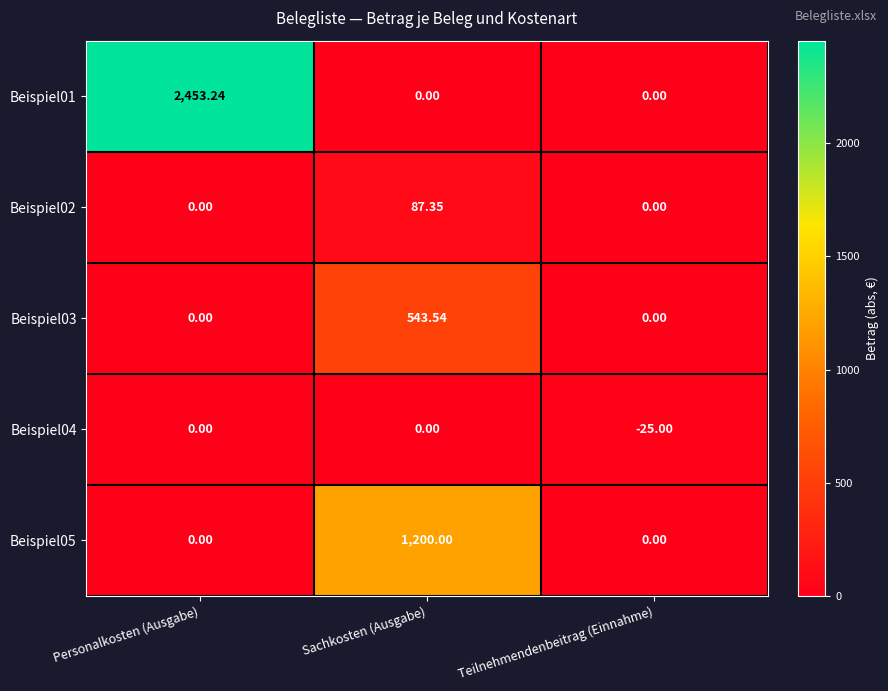

Between Personalkosten (Ausgabe) and Teilnehmendenbeitrag (Einnahme), which series saw the biggest shift?

Beispiel01